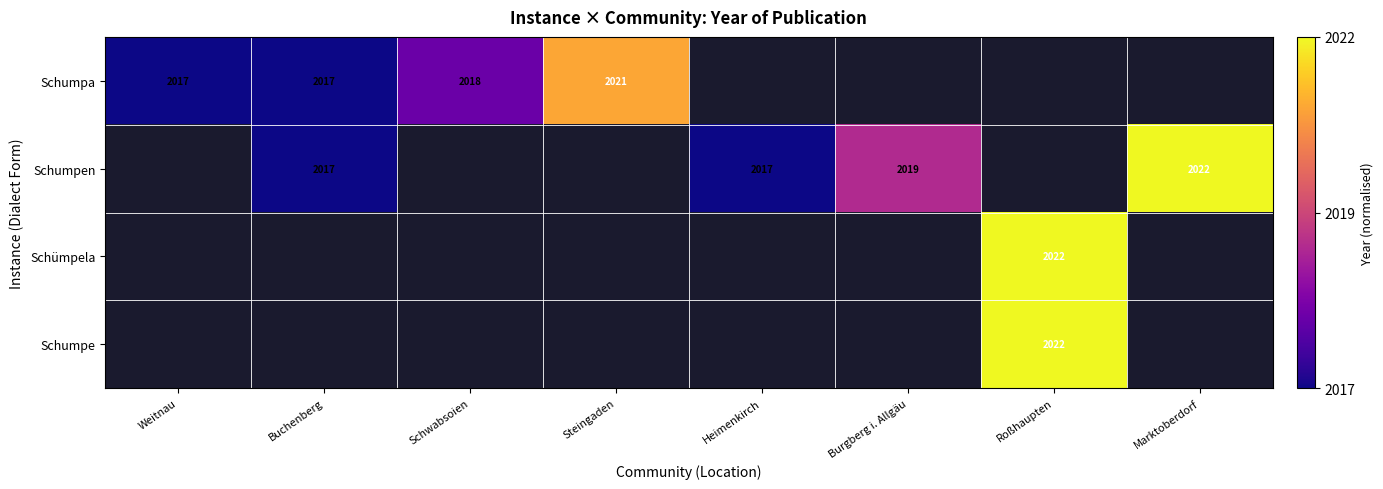

Is the value of Schumpen at Heimenkirch greater than the value of Schumpa at Steingaden?

No